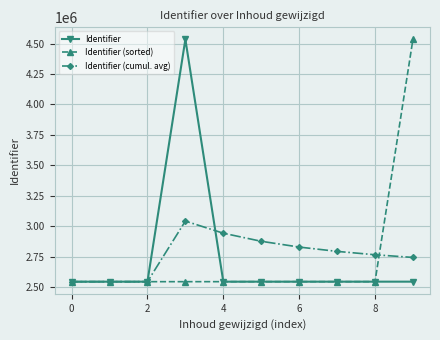

What is the value of the Identifier point at the 1st from the left?

2543108.0